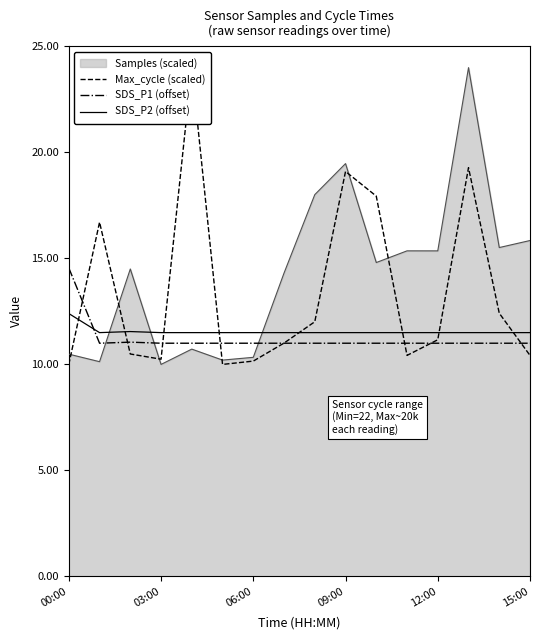

What is the lowest value of the Samples (scaled) series?

10.0